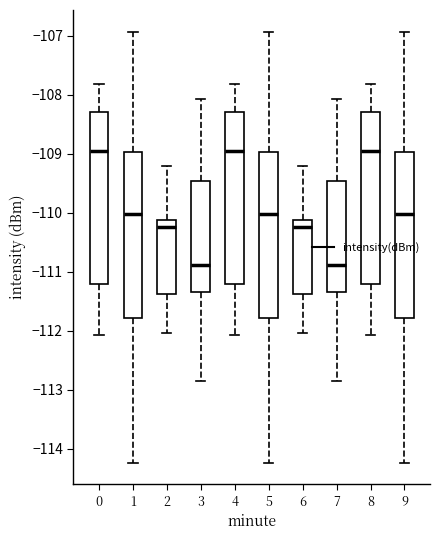

Where is the upper edge of the box at x = 2 on the y-axis? The values are not printed on the chart, so give them approximately, as read against the axis.

-110.1